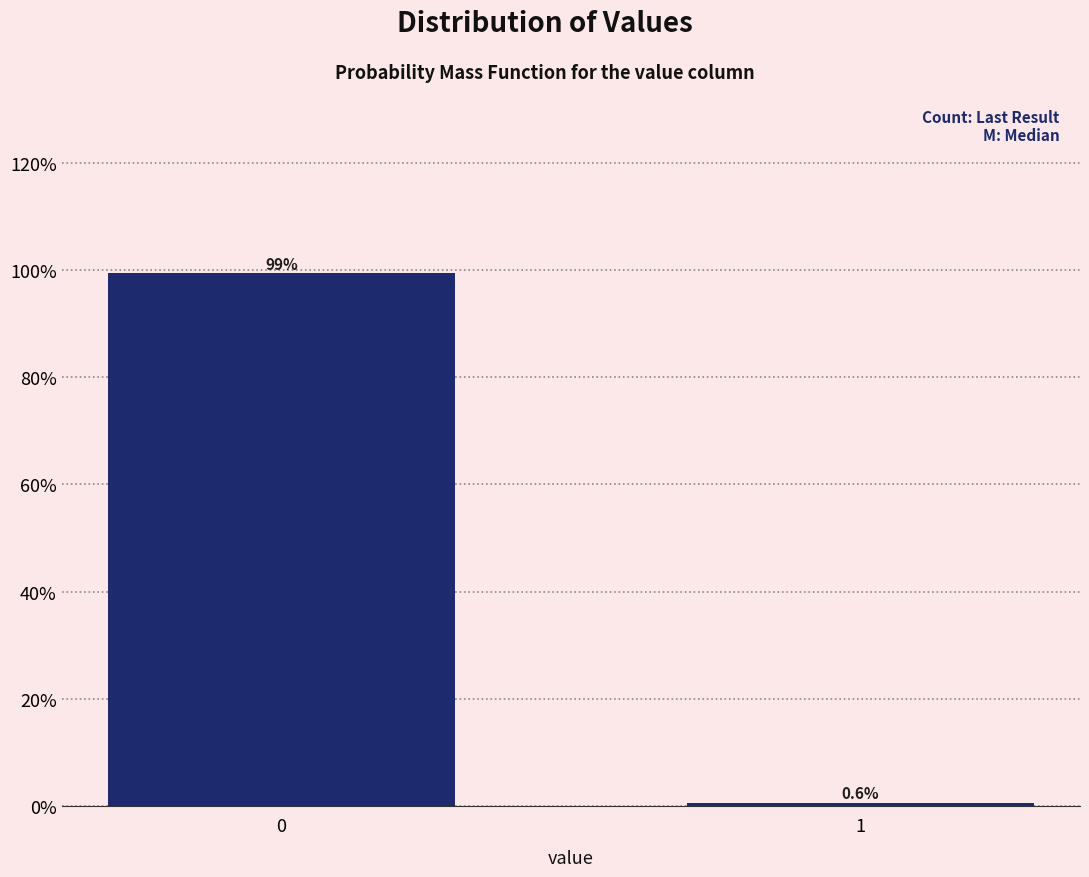

Reading right to left, extract all data points from this chart.

1=0.6	0=99.4